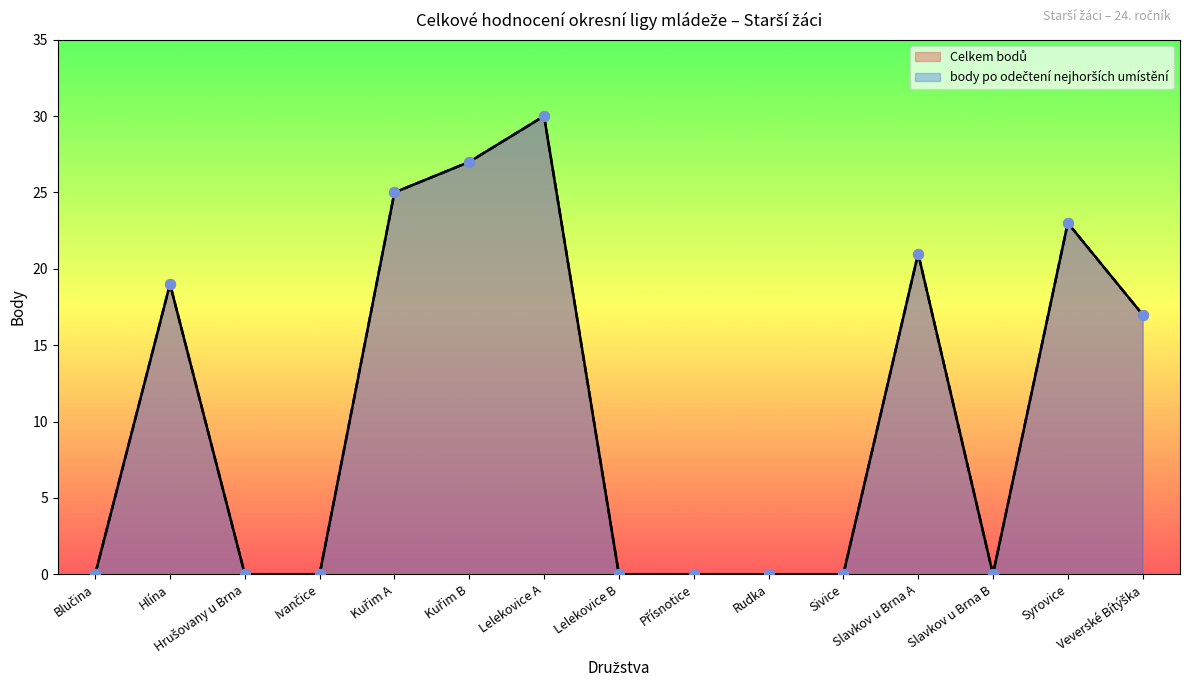

Which series contains the lowest Y value?

Celkem bodů